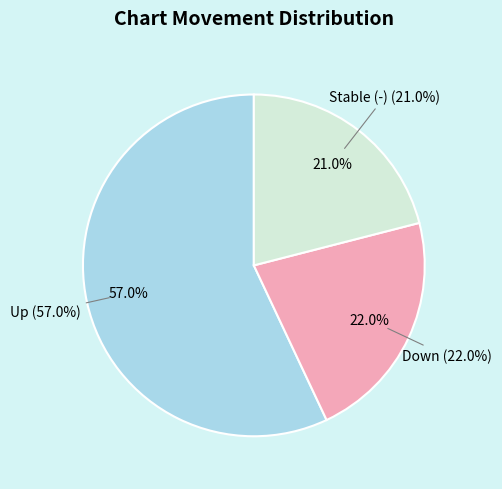

How many slices are in this pie chart?

3